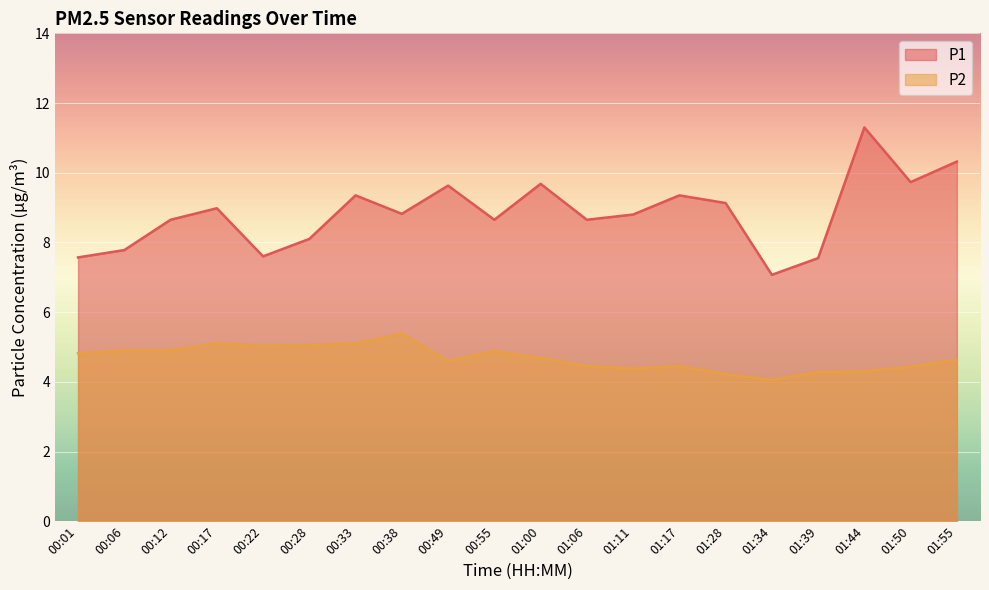

List the labels in order of P2 value, largest first.

00:38, 00:17, 00:33, 00:28, 00:22, 00:06, 00:12, 00:55, 00:01, 01:00, 01:55, 00:49, 01:06, 01:17, 01:50, 01:11, 01:44, 01:39, 01:28, 01:34